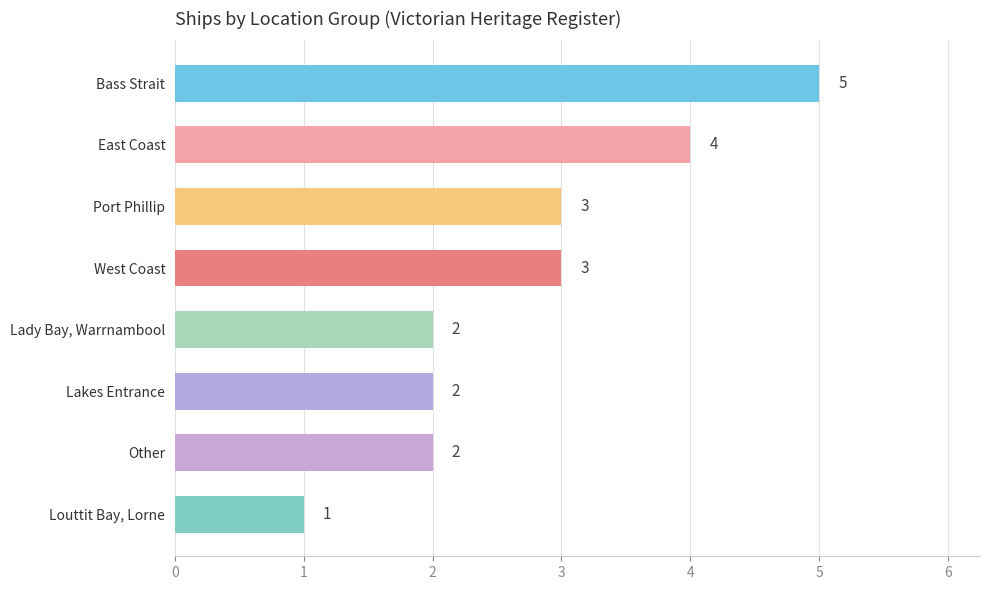

The value at West Coast is 3. True or false?

True